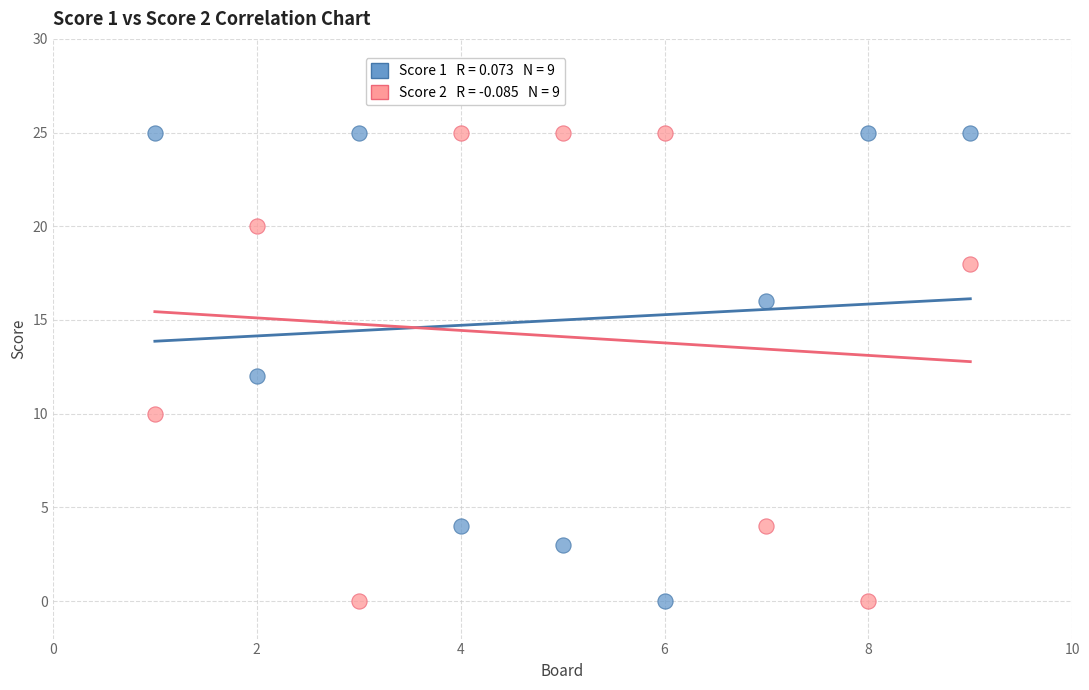

Across all data points, what is the range of Y values (max minus min)?

25